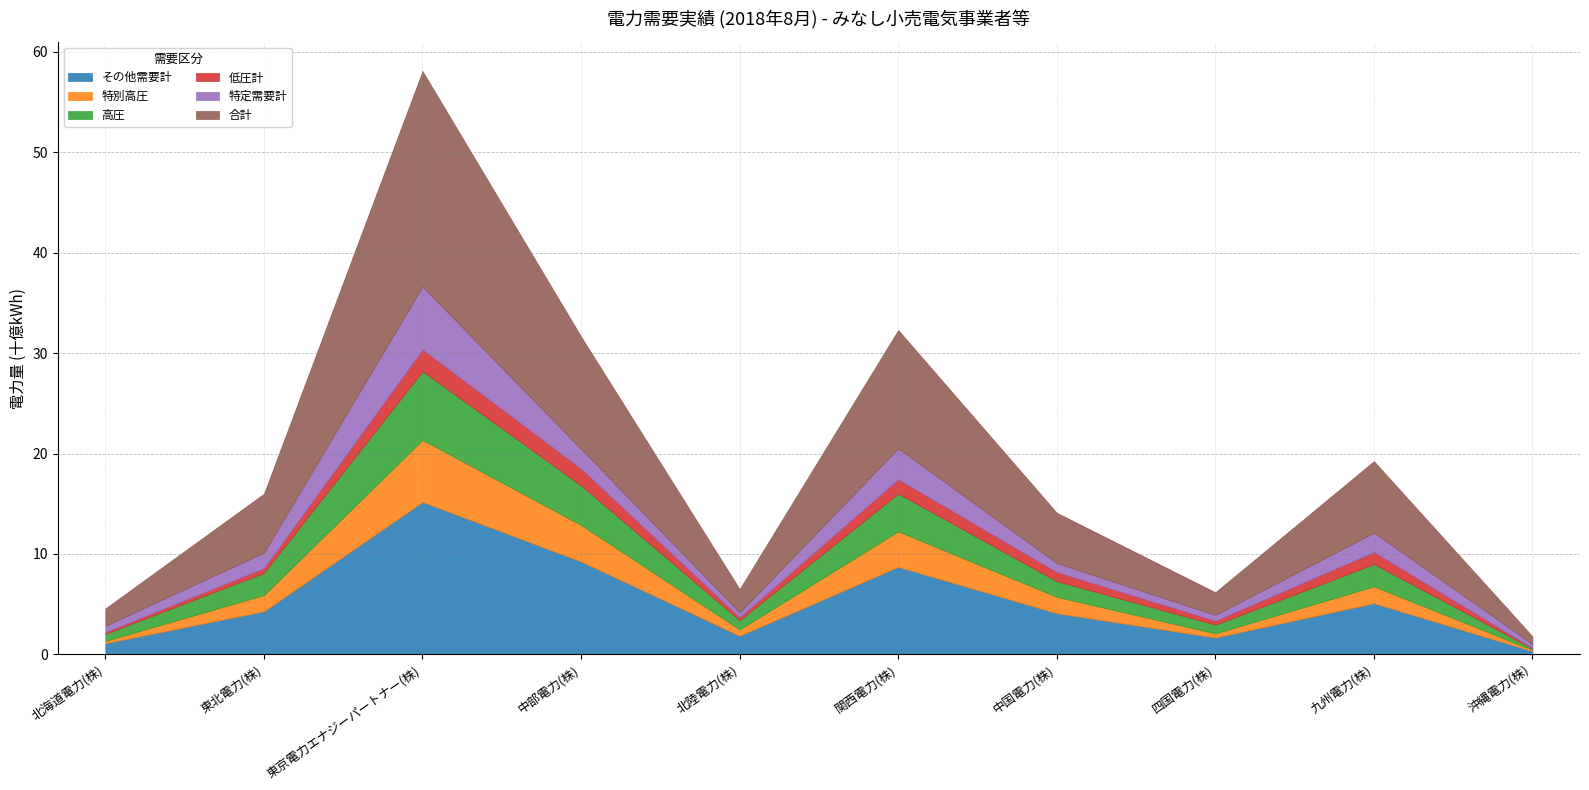

True or false: その他需要計 has a value of 8717005 at 関西電力(株).

True